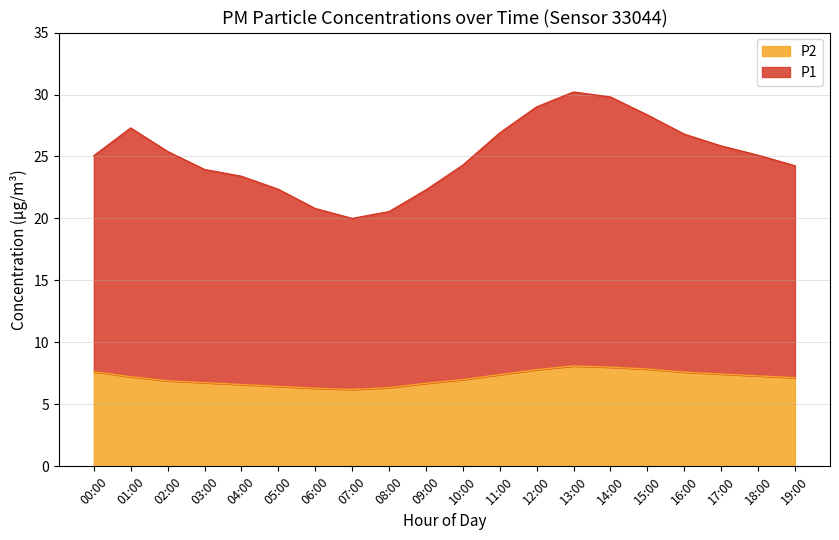

How many lines are shown in the chart?

2